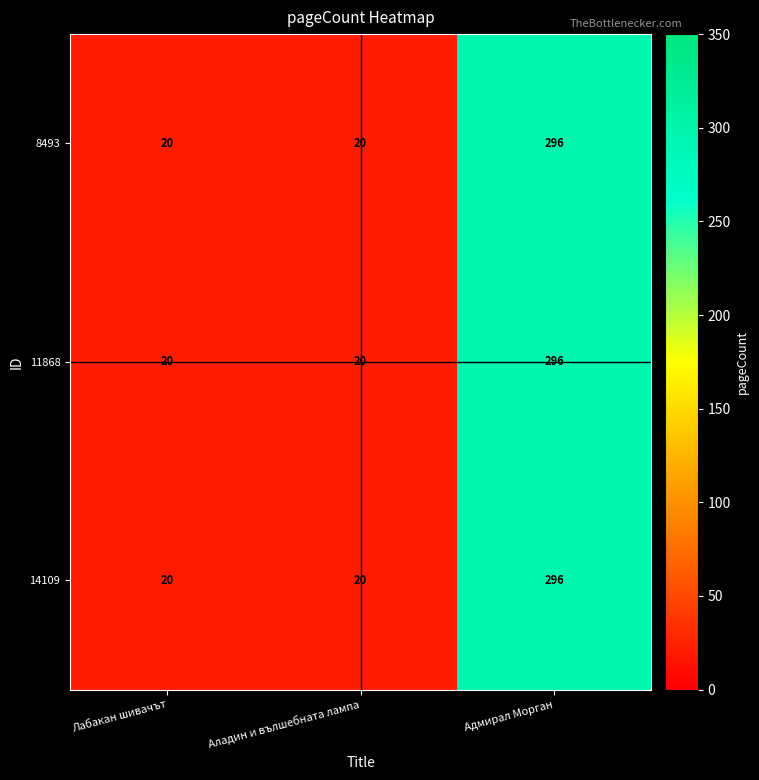

Which label corresponds to the largest value in the chart?

Адмирал Морган